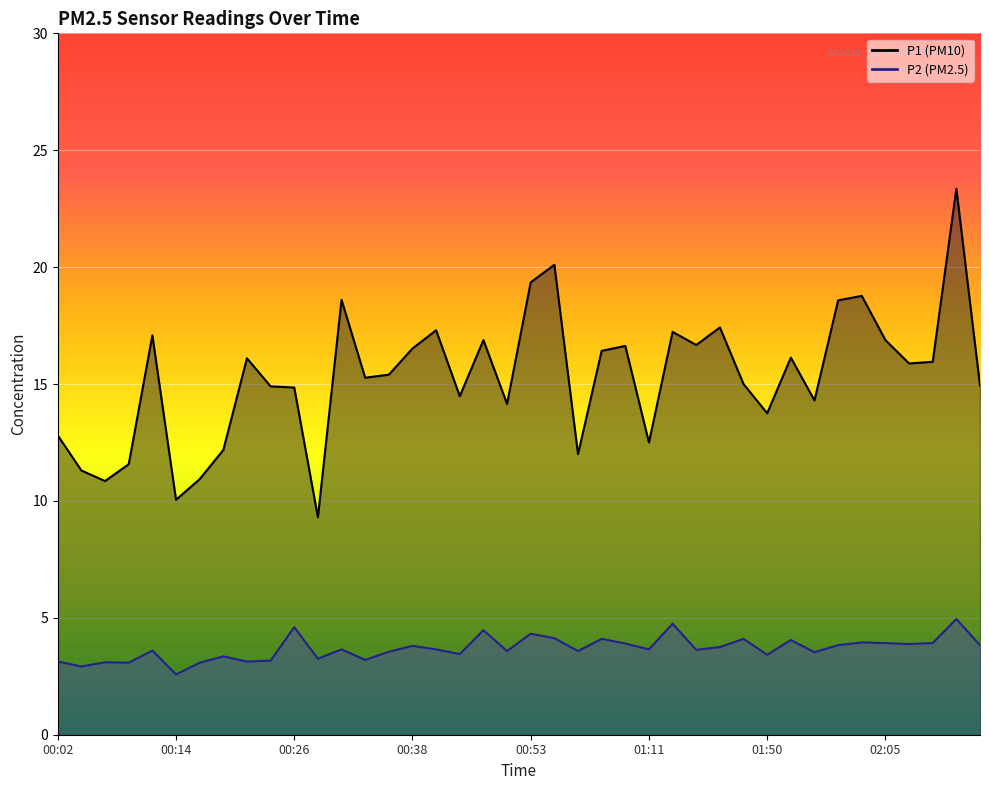

True or false: P1 and P2 intersect in this chart.

False